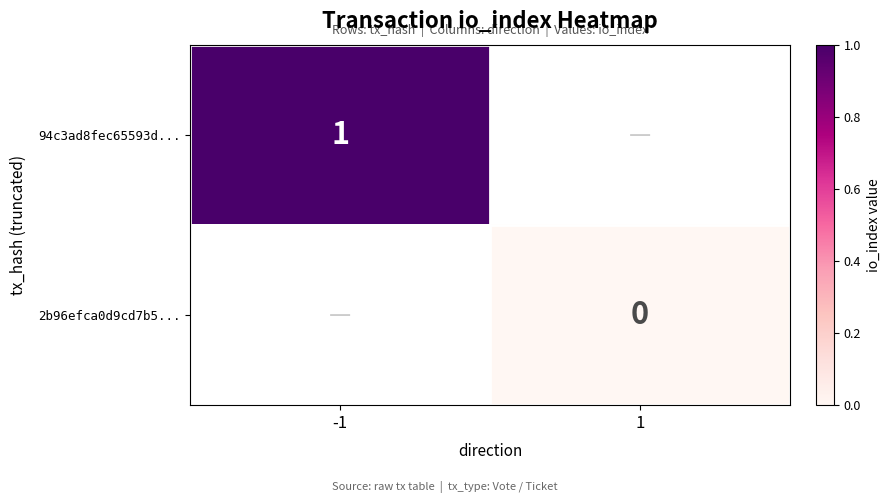

At 1, list the series in order from largest to smallest.

94c3ad8fec65593d..., 2b96efca0d9cd7b5...